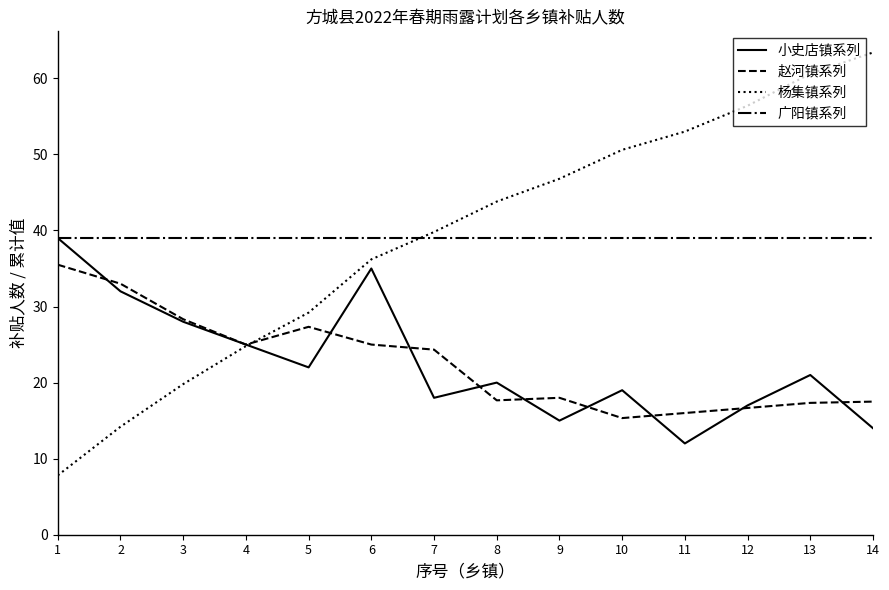

How many lines are shown in the chart?

4